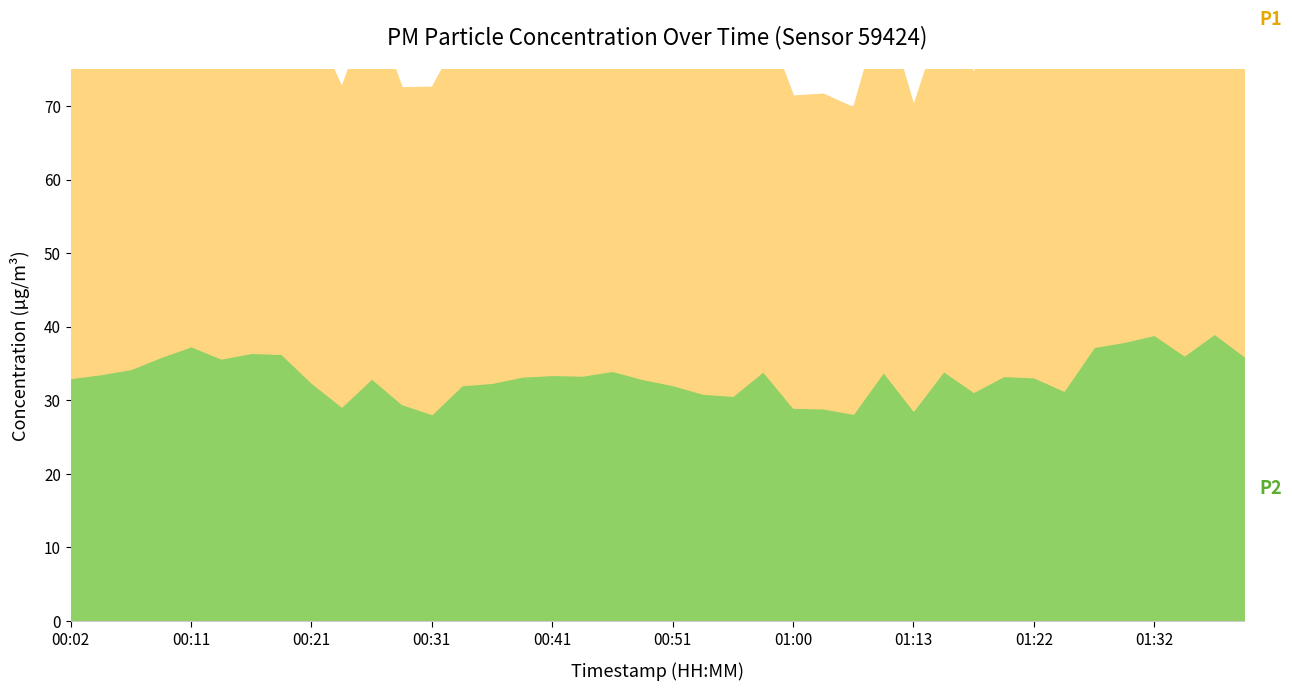

True or false: P2 and P1 cross at least once.

False